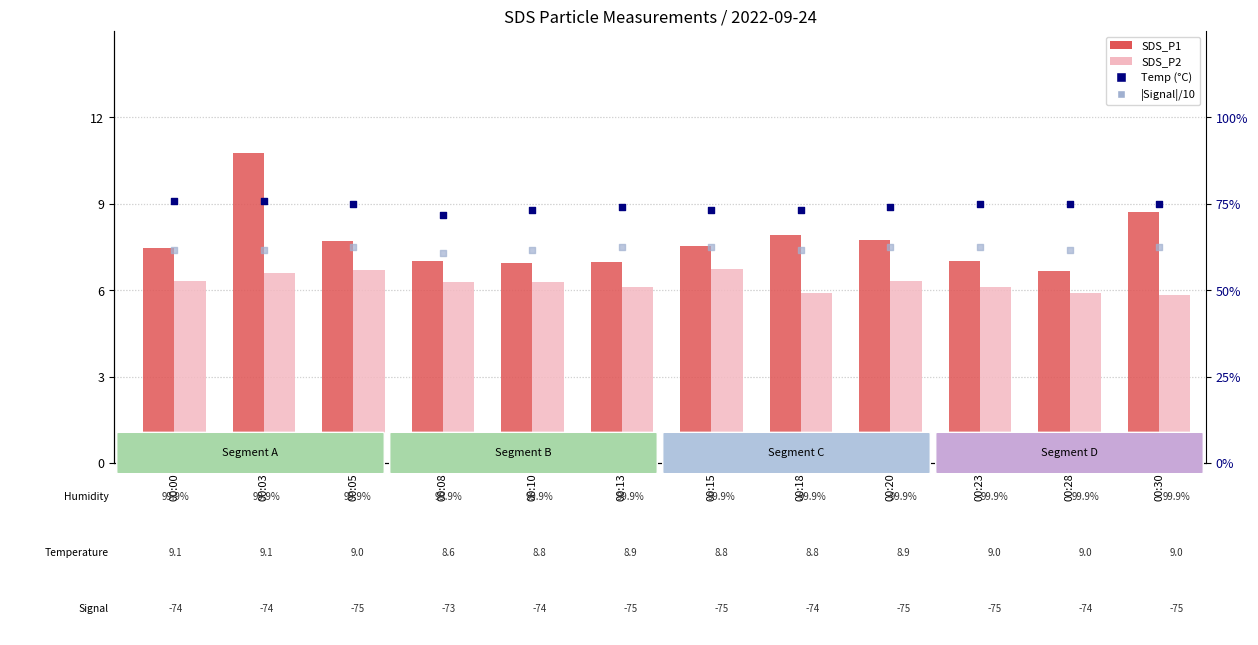

Which series has the largest Y range (max minus min)?

SDS_P1